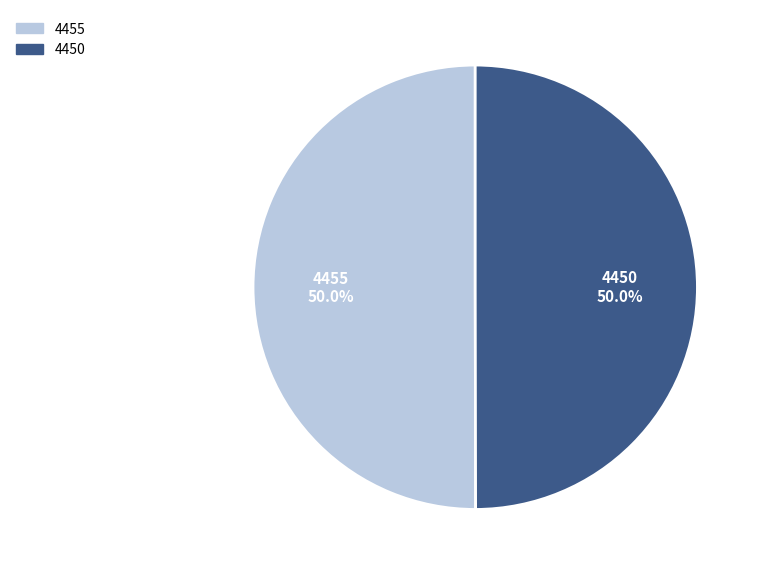

How many slices are in this pie chart?

2